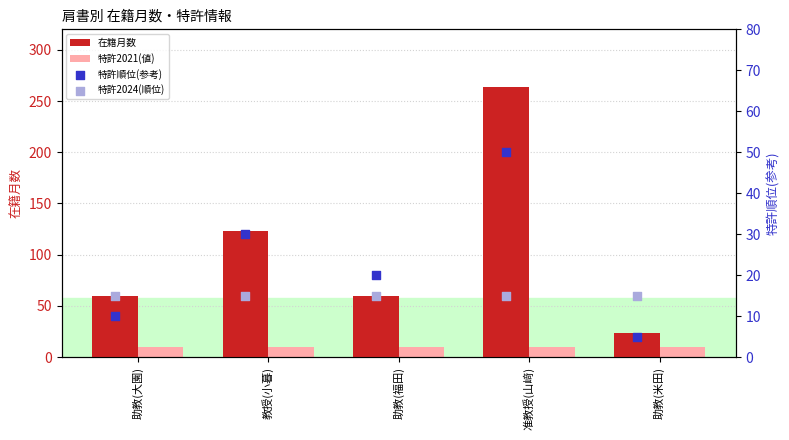

What are all the series names shown in the legend?

在籍月数, 特許2021(値), 特許順位(参考), 特許2024(順位)